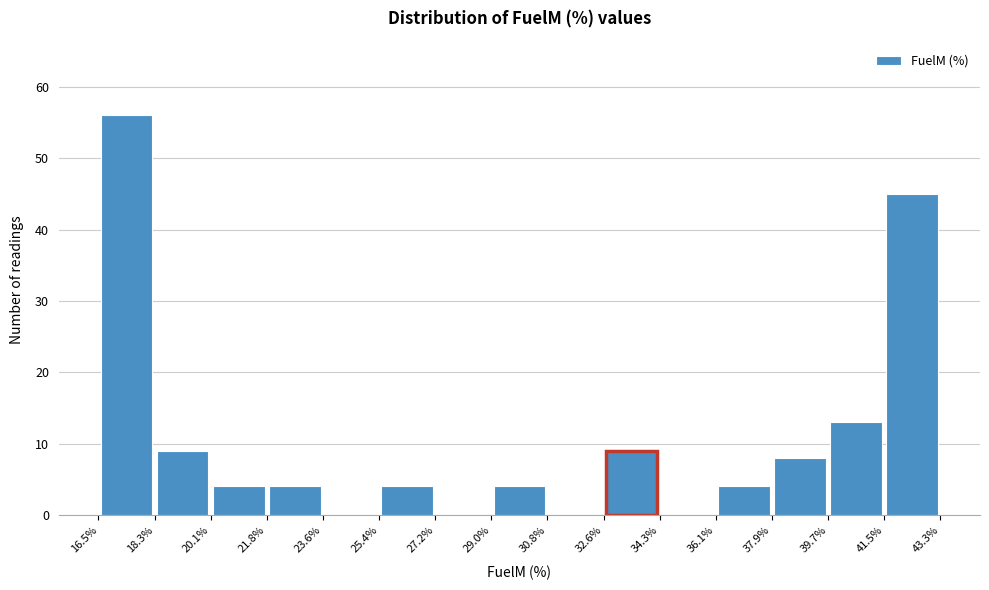

Which range on the x-axis has the tallest bar?

16.5% to 18.3%